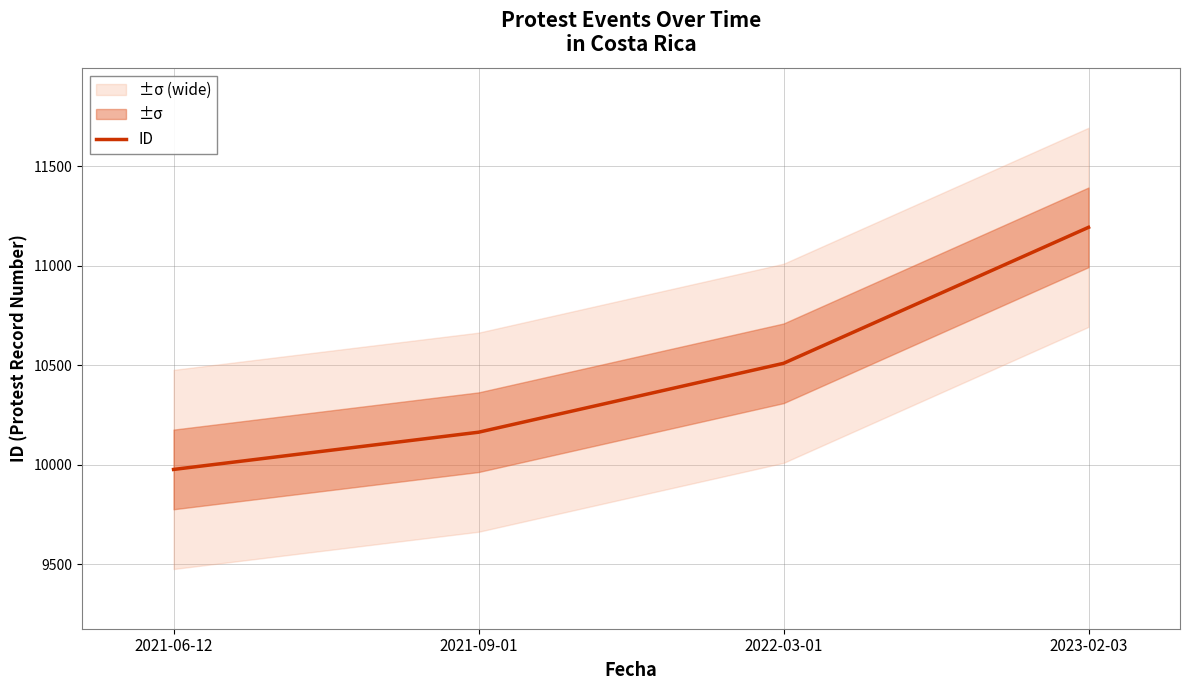

What is the greatest value displayed?

11193